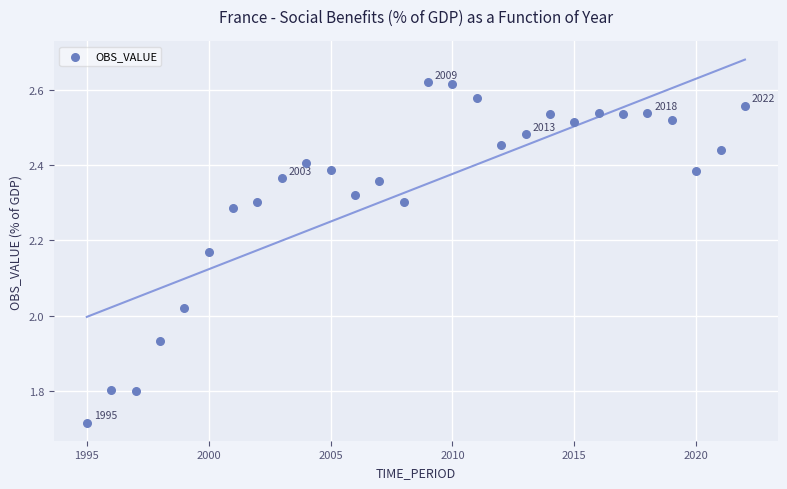

What is the range of X values (max minus min)?

27.0